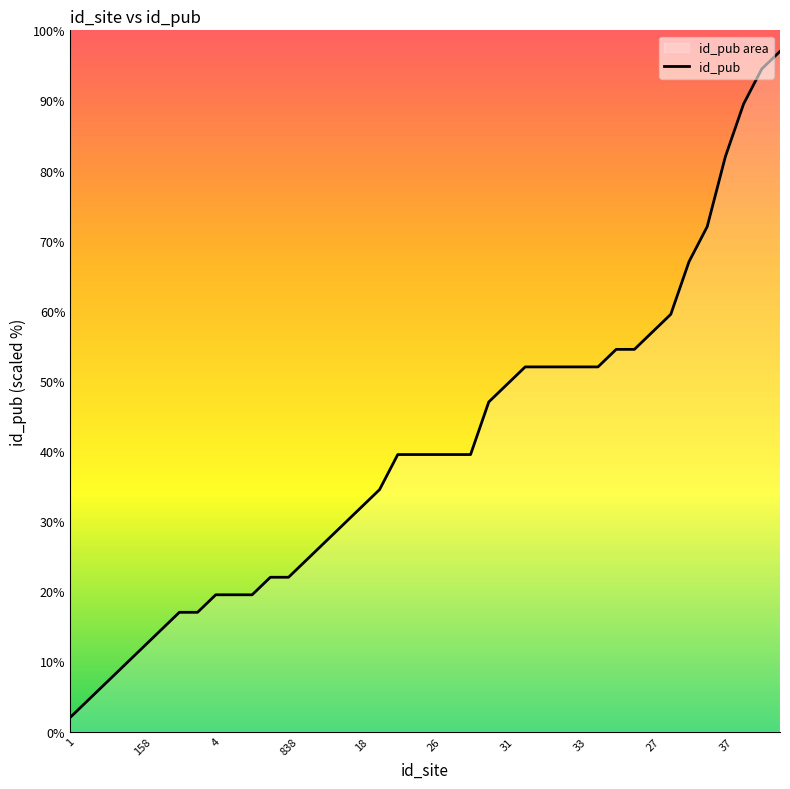

What is the minimum value shown in the chart?

2.0